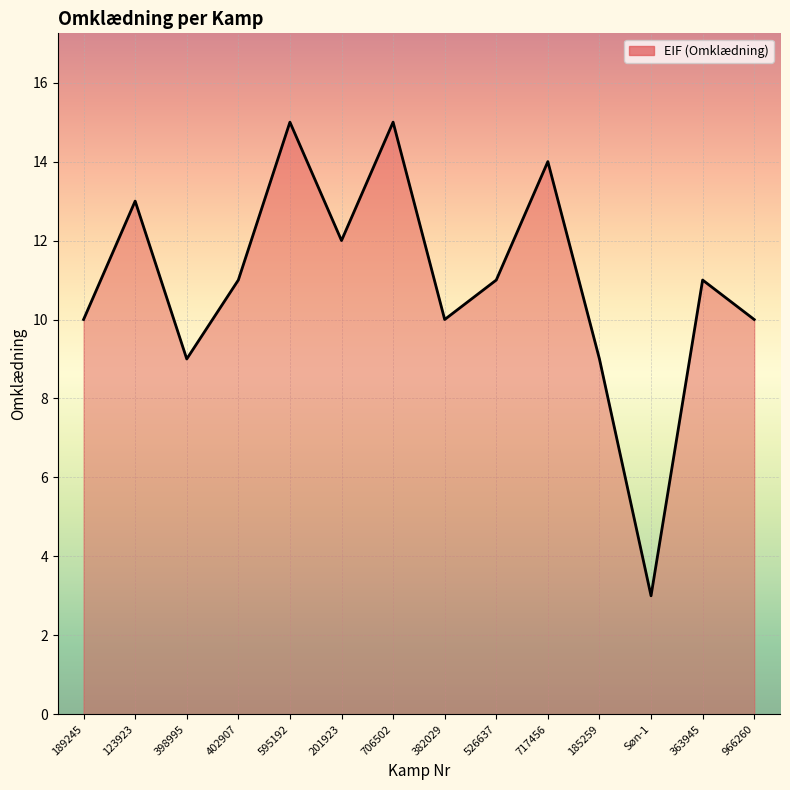

What is the minimum value shown in the chart?

3